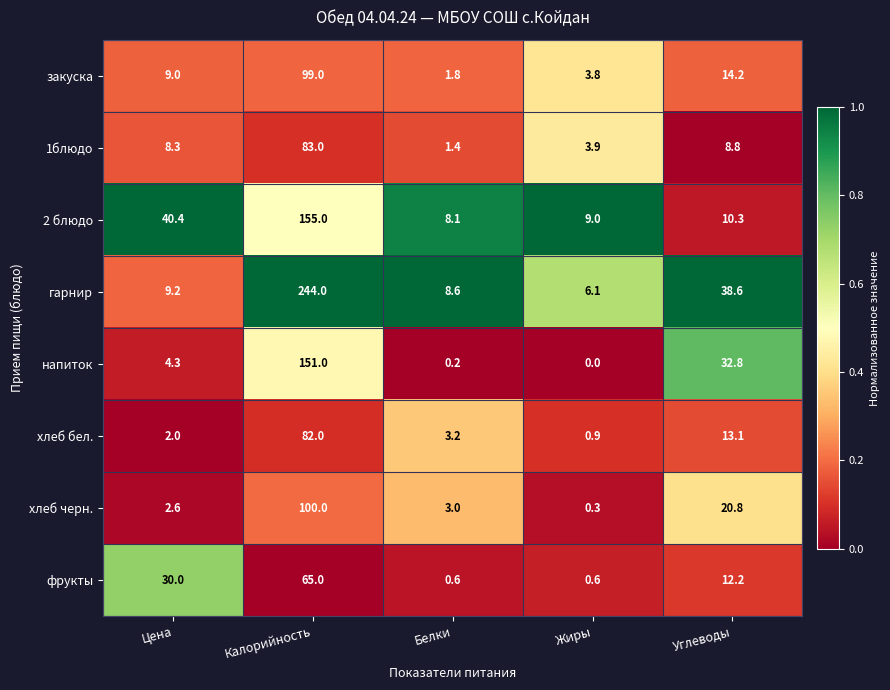

How many series are shown in this chart?

8